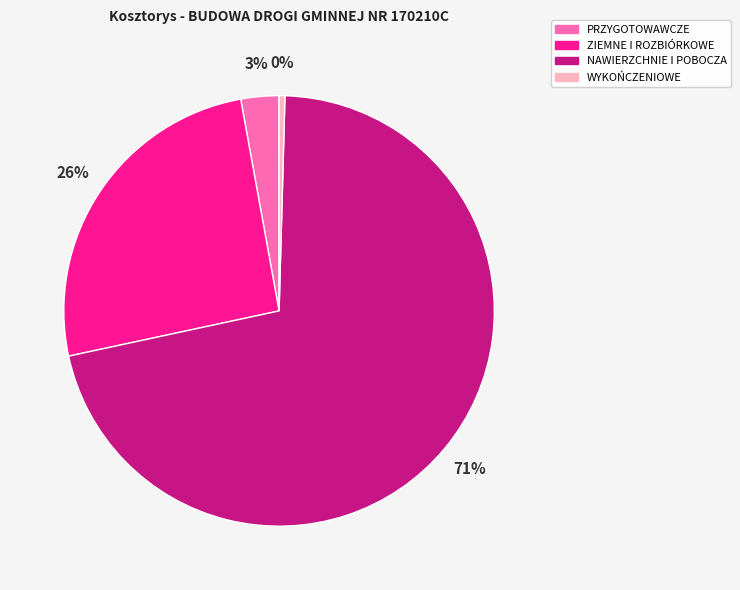

To the nearest percent, what is the difference between the largest and smallest slice percentages?

71%